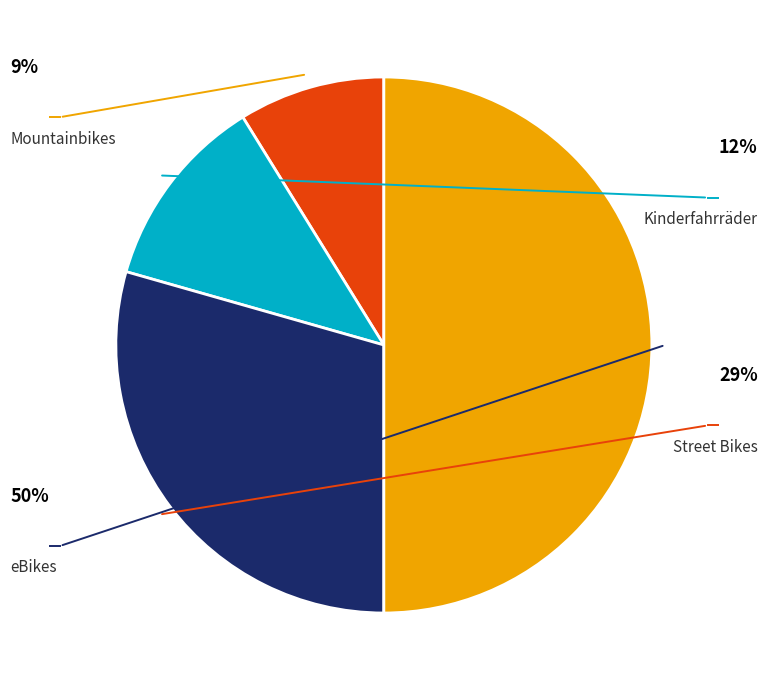

How many segments does this pie chart have?

4